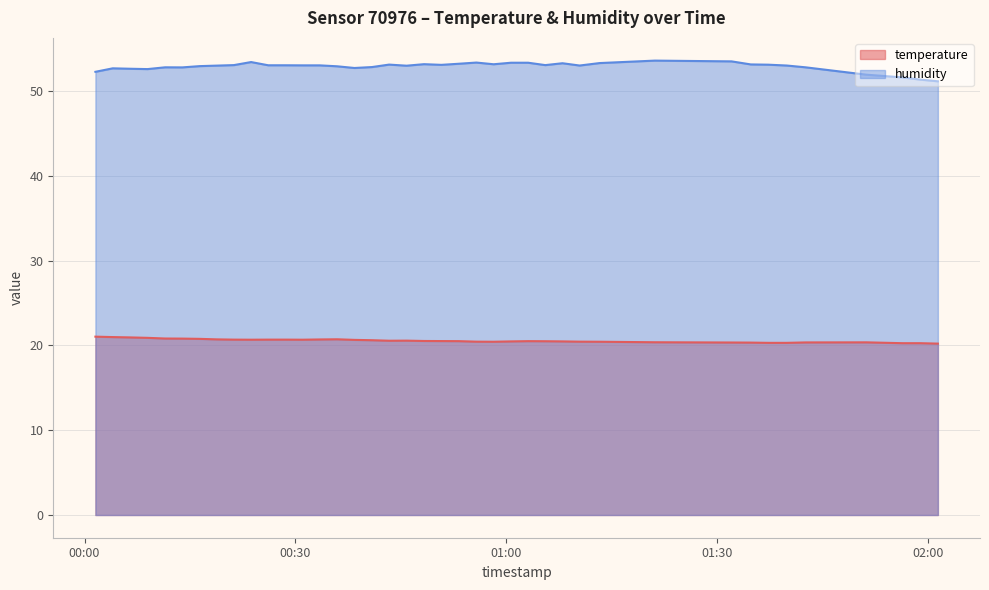

True or false: temperature and humidity intersect in this chart.

False